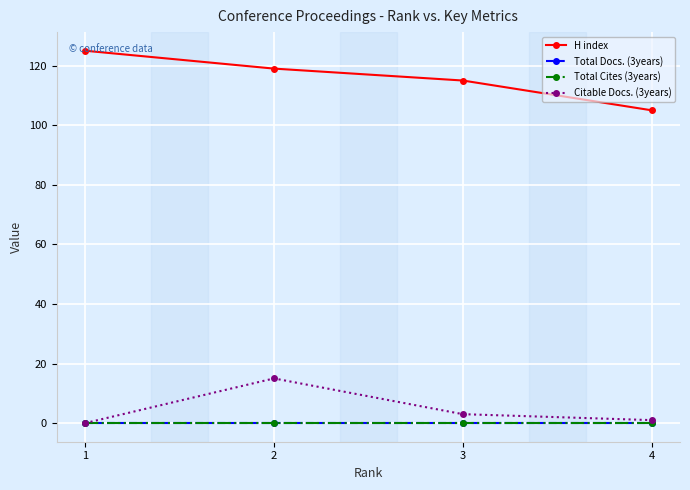

Does the chart have visible grid lines?

Yes